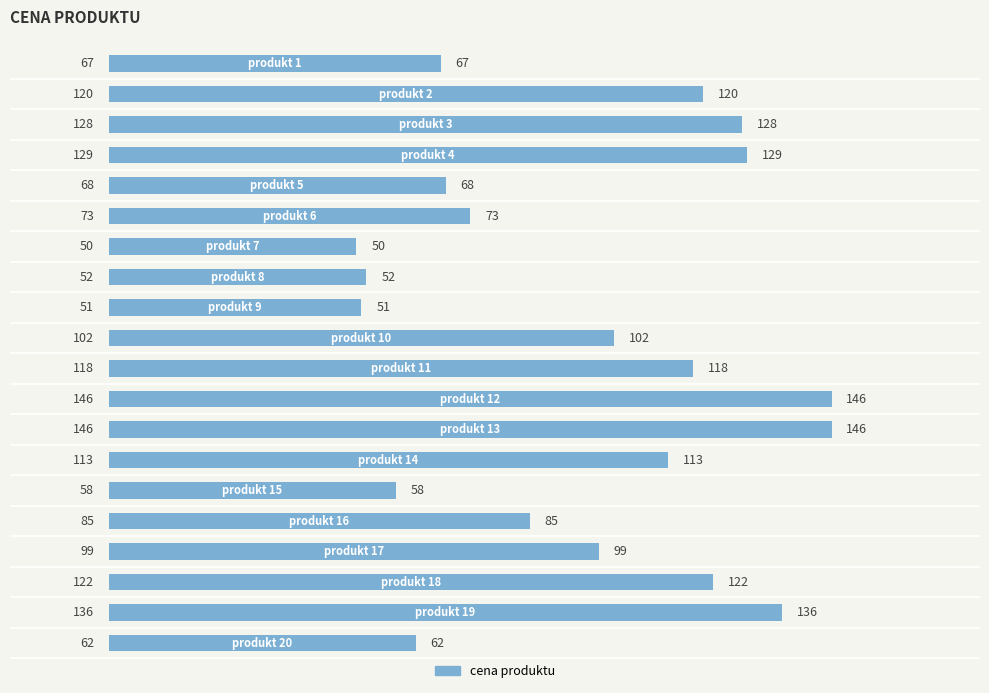

What is the average value?

96